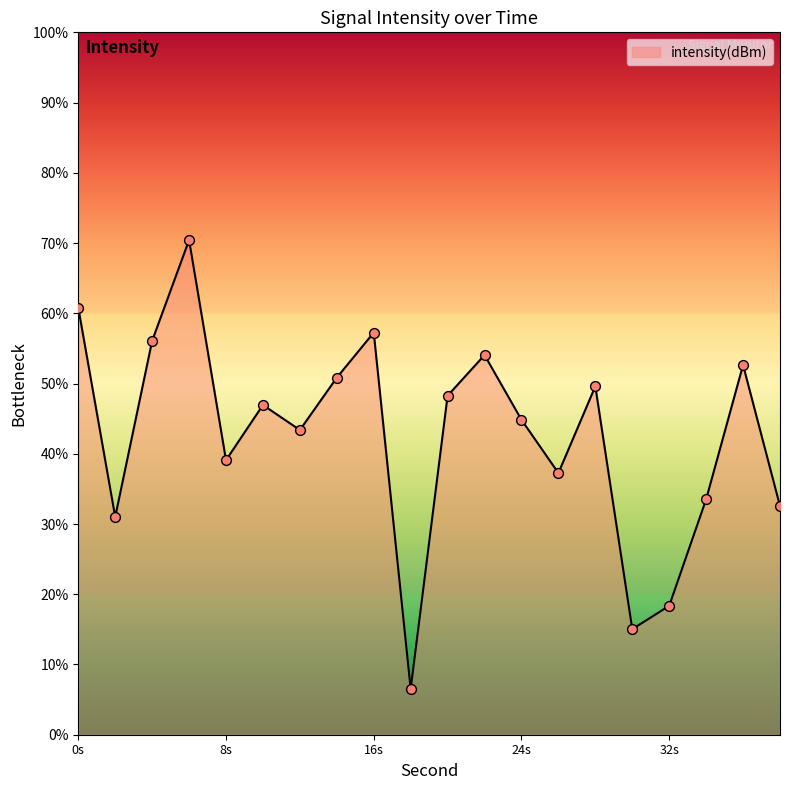

What is the difference between the maximum and minimum values?

63.9